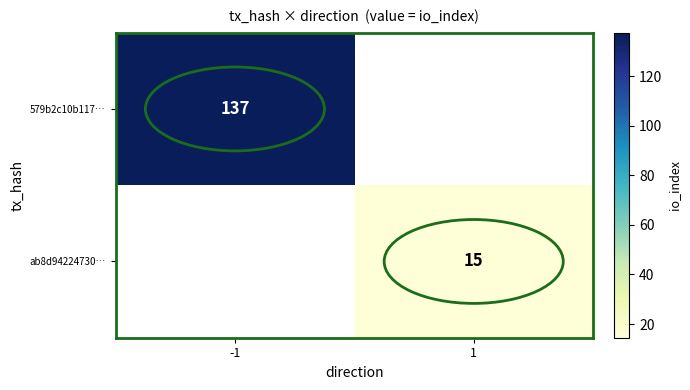

The value of ab8d94224730… at 1 is 20. True or false?

False